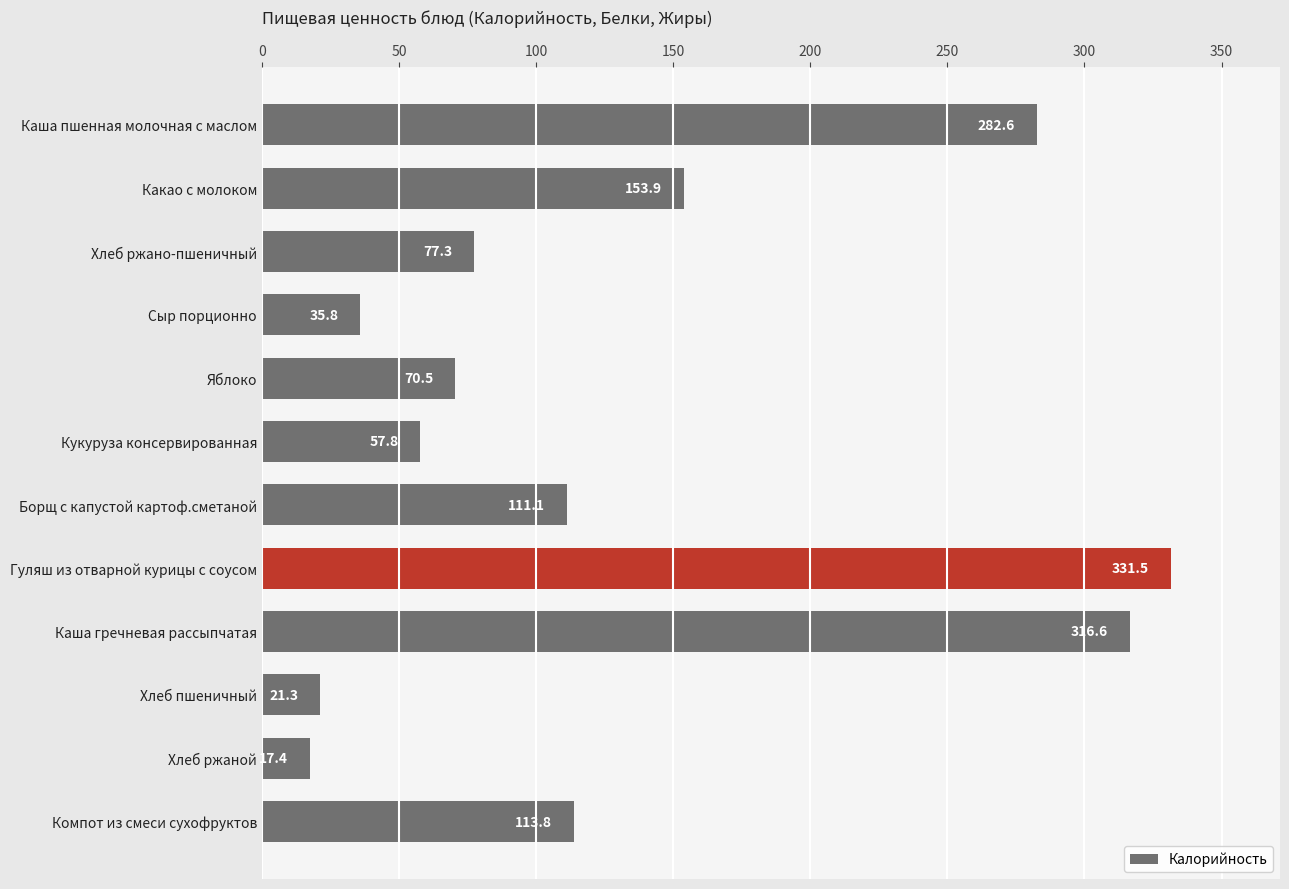

The value at Гуляш из отварной курицы с соусом is 331.5. True or false?

True